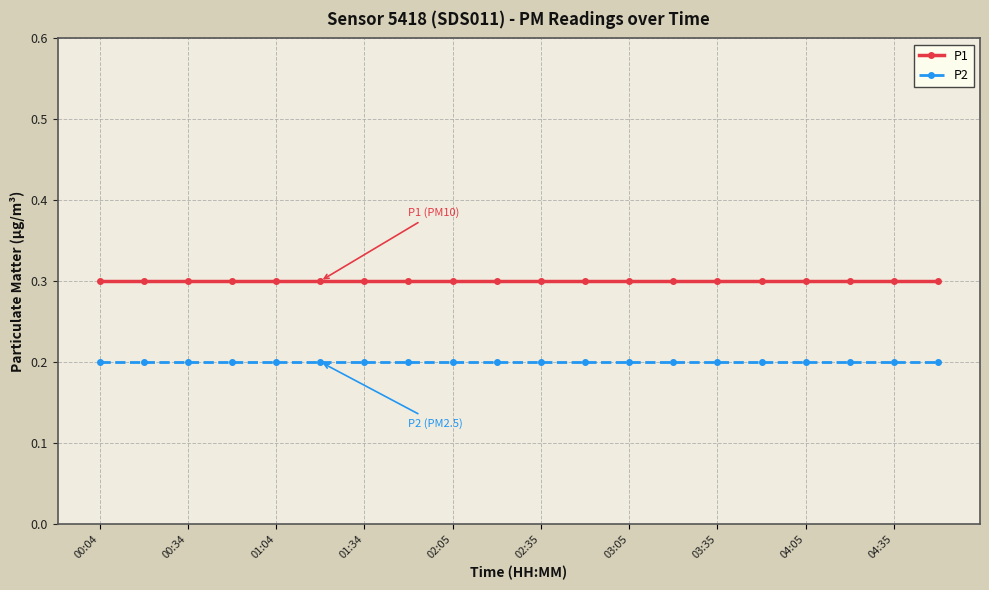

Which series has the largest total across all categories?

P1